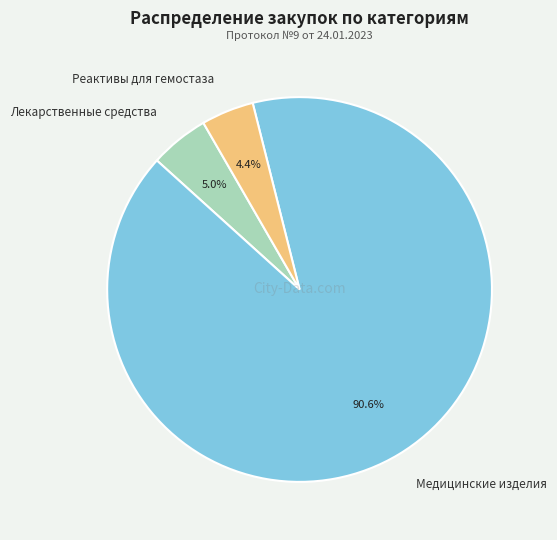

How many slices are in this pie chart?

3